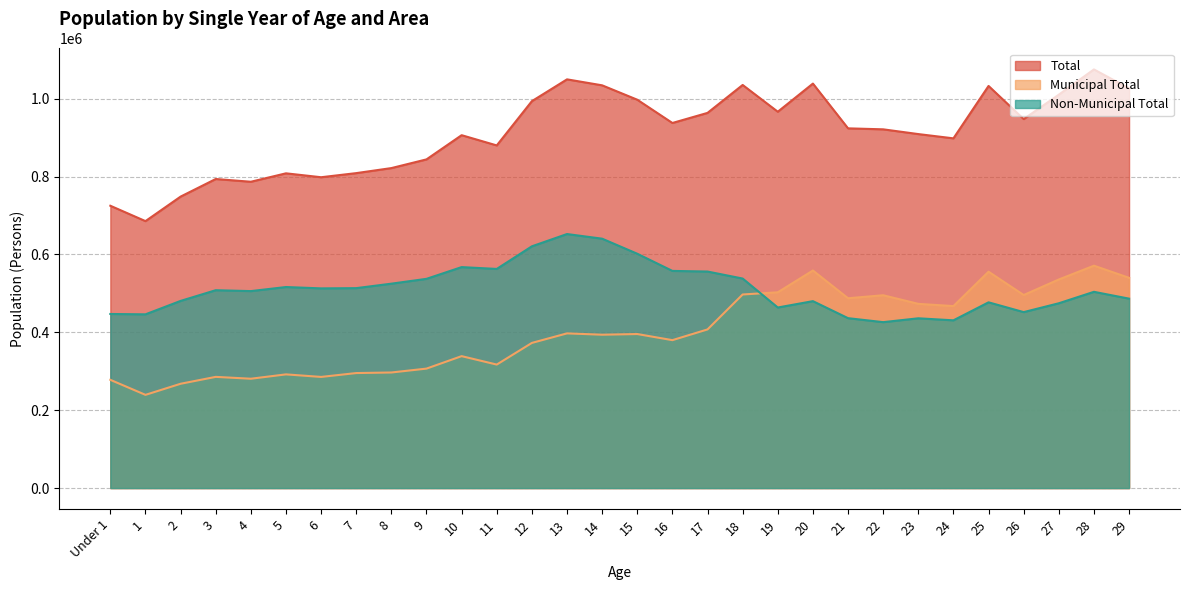

Which has a higher value, 6 or 24?

24